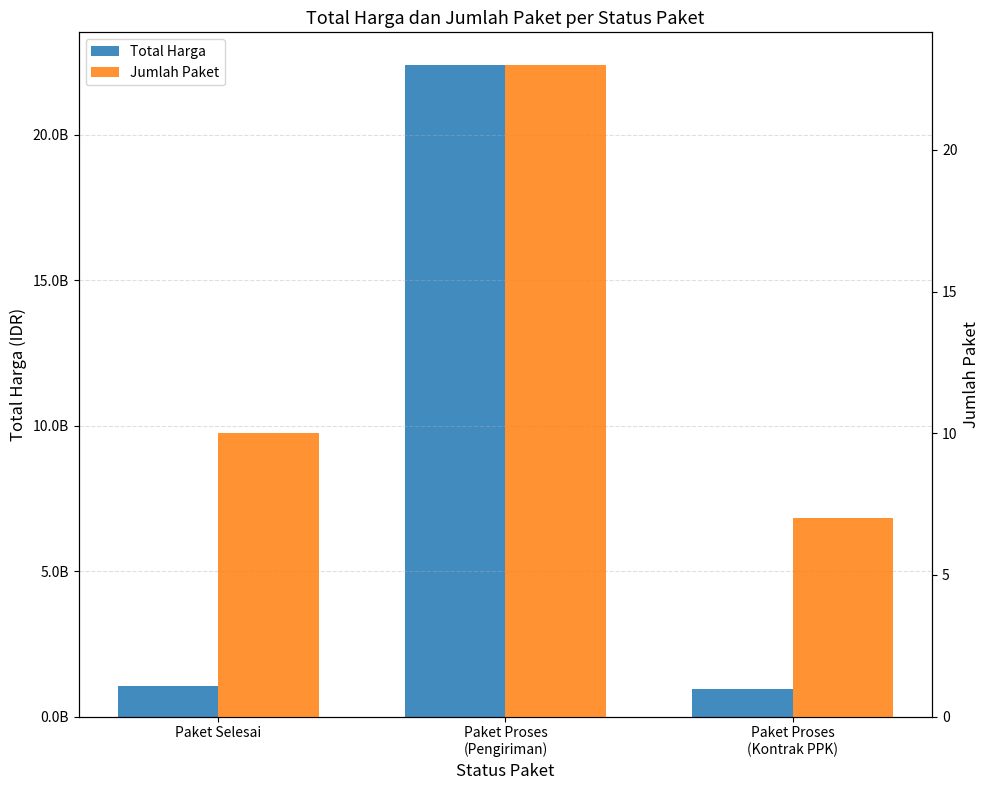

How many bars are there in total?

6